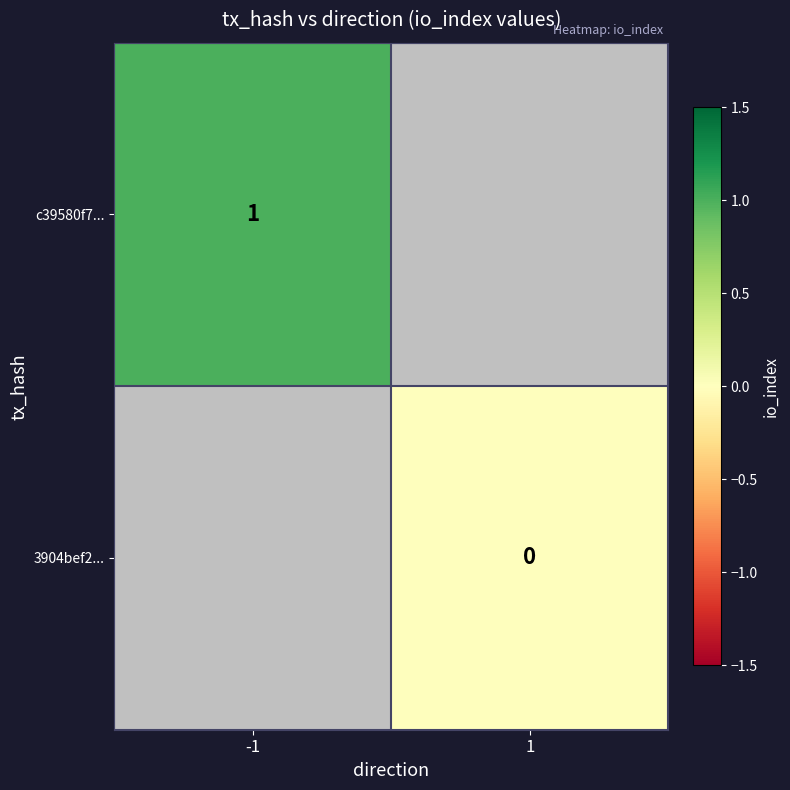

Is it true that c39580f7... equals 0 at -1?

False